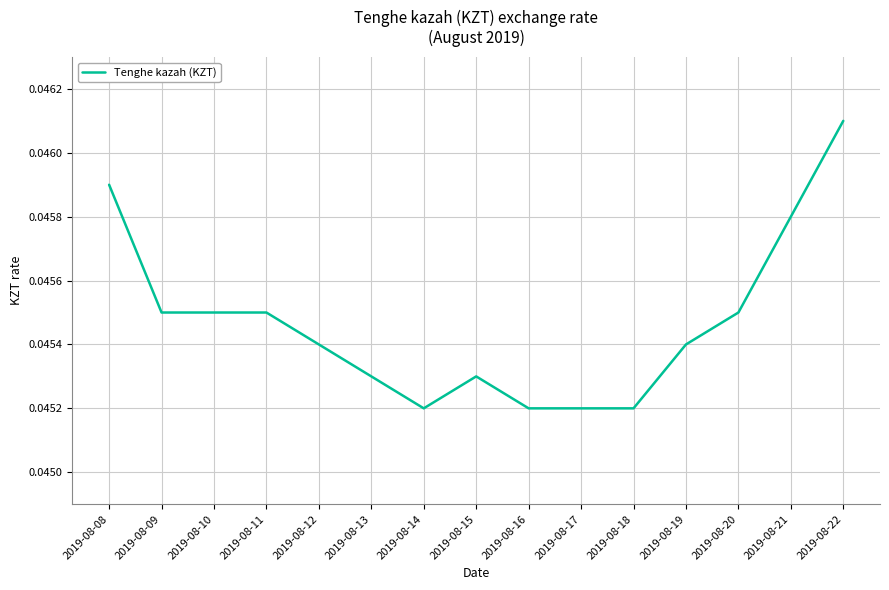

True or false: the data shows 0.1 at 2019-08-22.

False